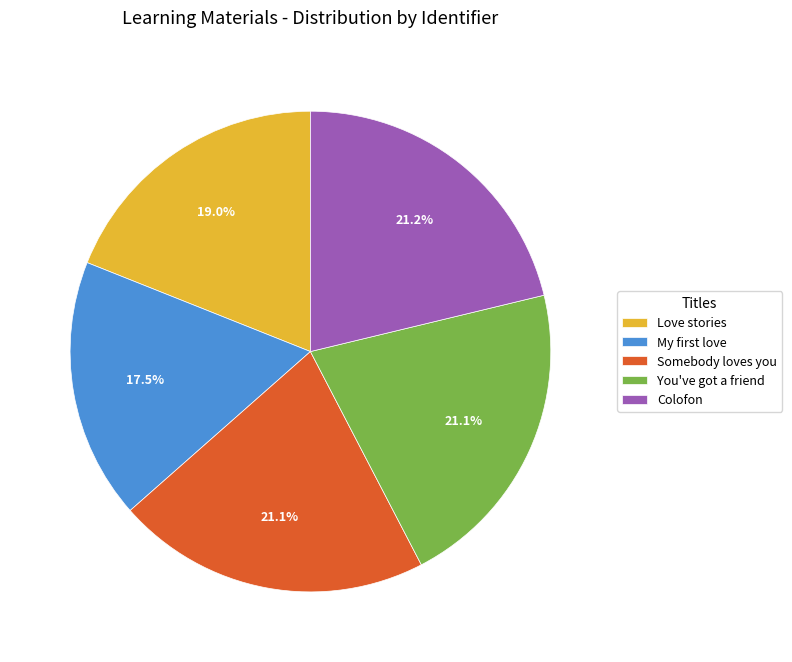

Count the number of slices in the pie.

5